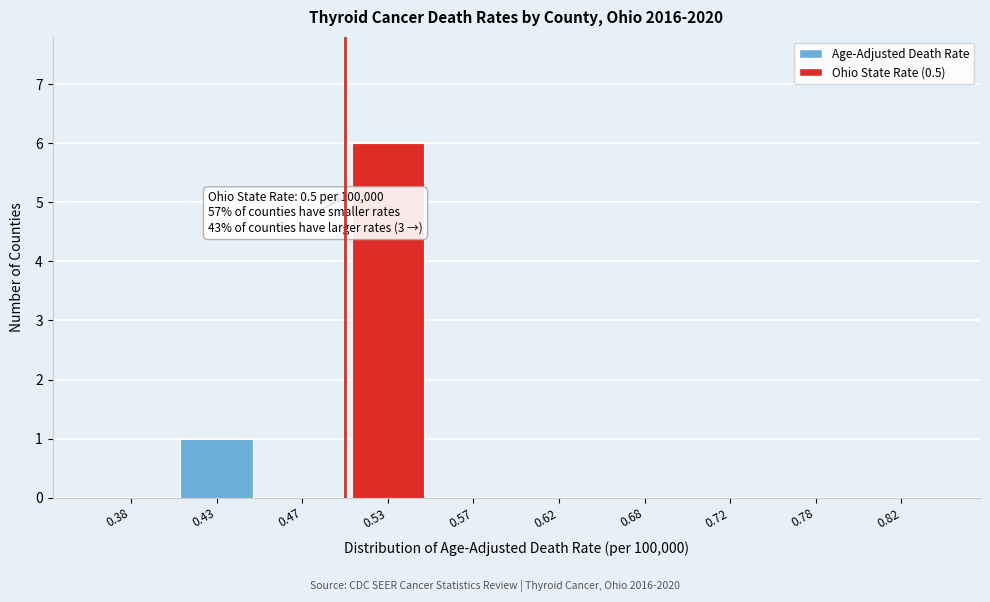

Over which range of the x-axis is the bar tallest?

0.50 to 0.55